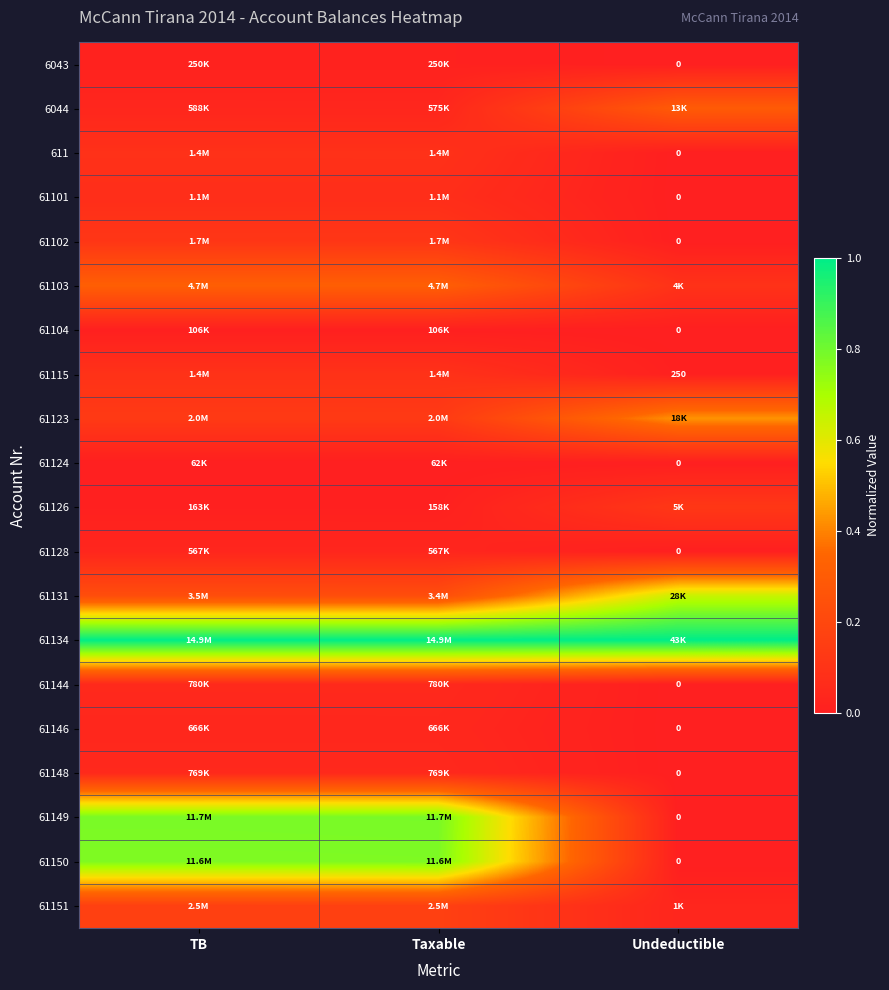

At Taxable, list the series in order from smallest to largest.

61124, 61104, 61126, 6043, 61128, 6044, 61146, 61148, 61144, 61101, 611, 61115, 61102, 61123, 61151, 61131, 61103, 61150, 61149, 61134